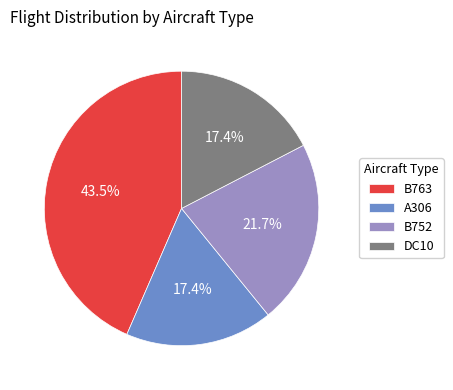

Is it true that DC10 is 29% of the pie?

False